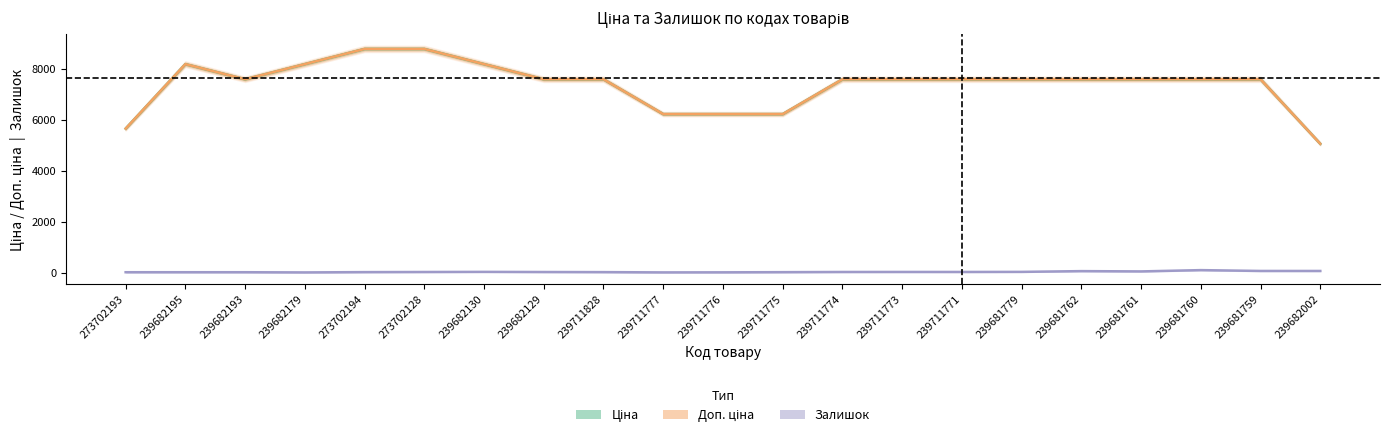

What is the label of the 20th point from the right?

239682195